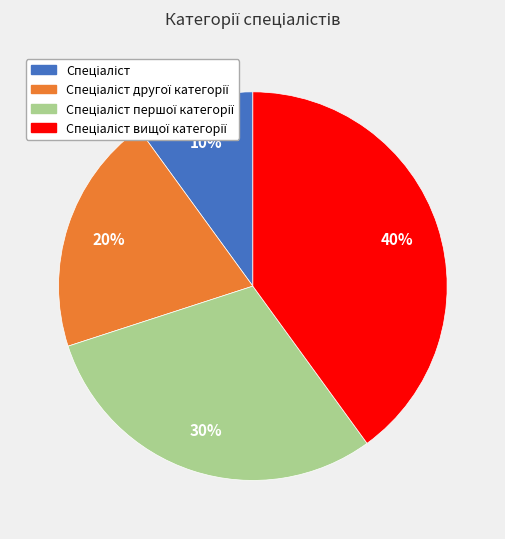

To the nearest percent, what is the difference between the largest and smallest slice percentages?

30%